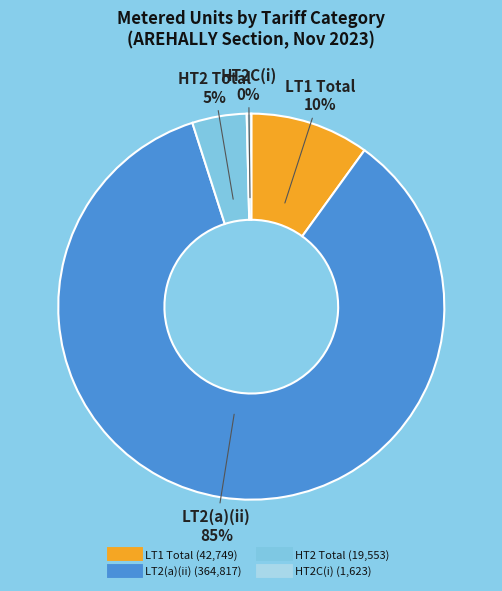

To the nearest percent, what is the difference between the largest and smallest slice percentages?

85%